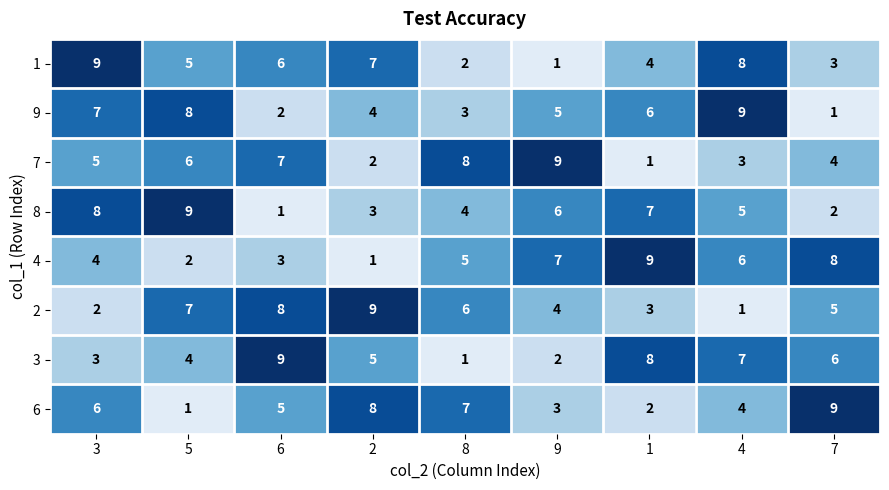

Between 5 and 9, which series saw the biggest shift?

4